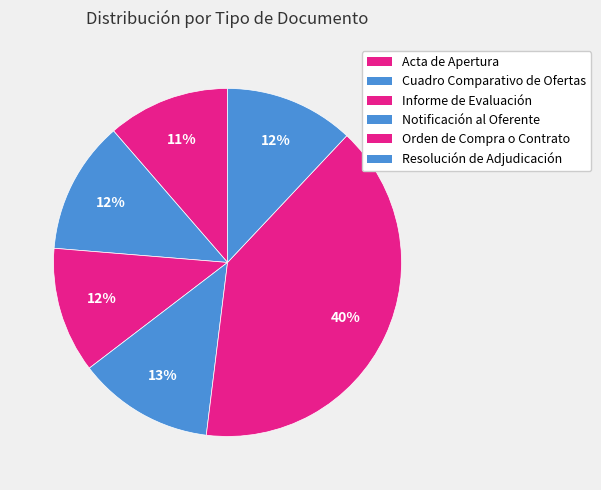

Does any single category account for the majority?

No